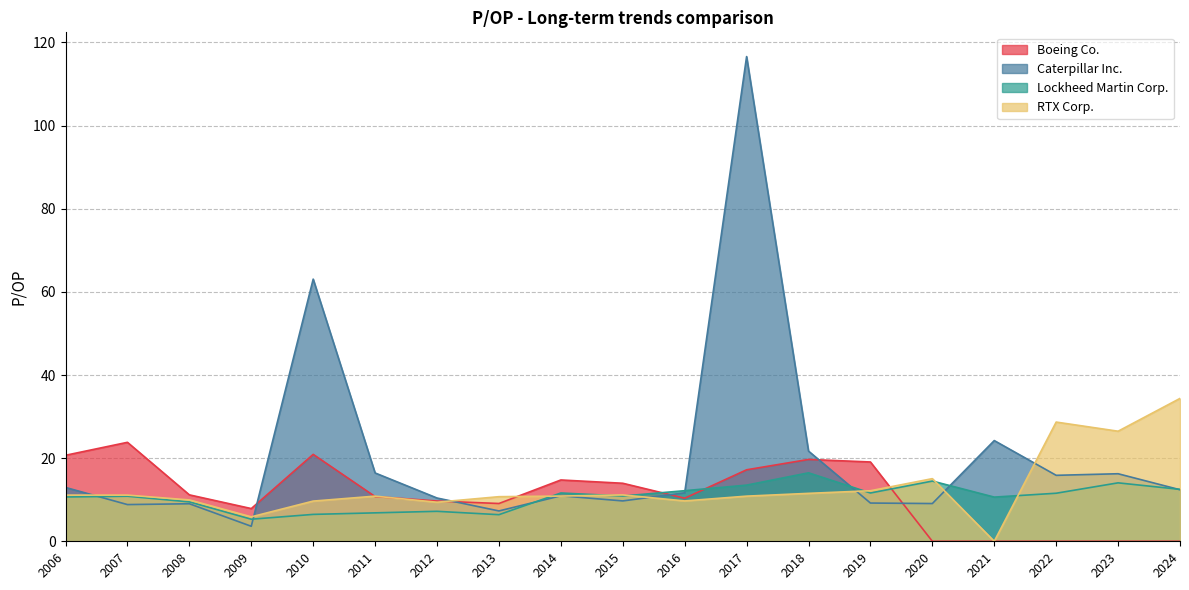

True or false: Boeing Co. and RTX Corp. cross at least once.

True